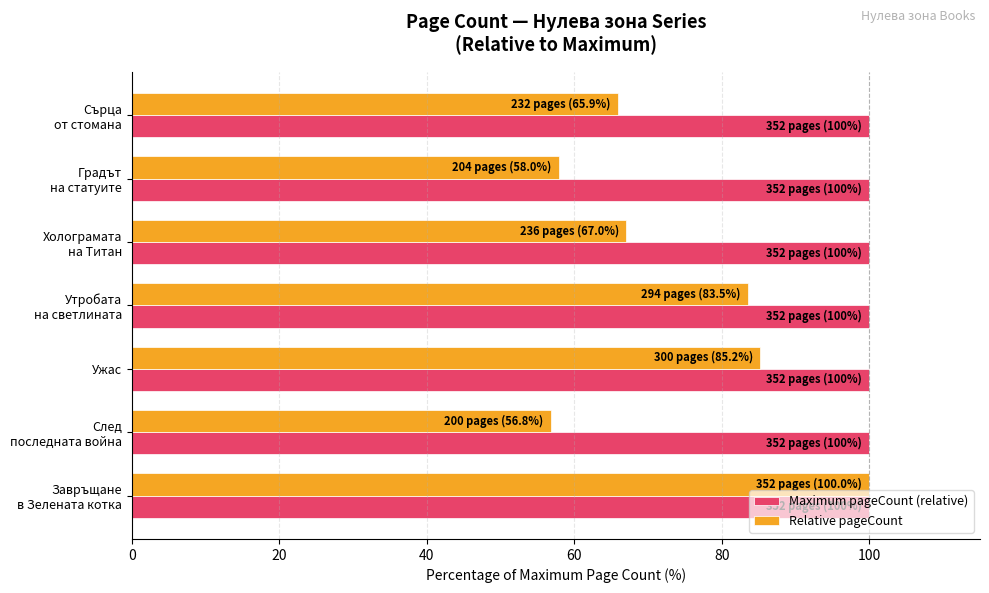

At which label is Relative pageCount closest to 78?

Утробата
на светлината